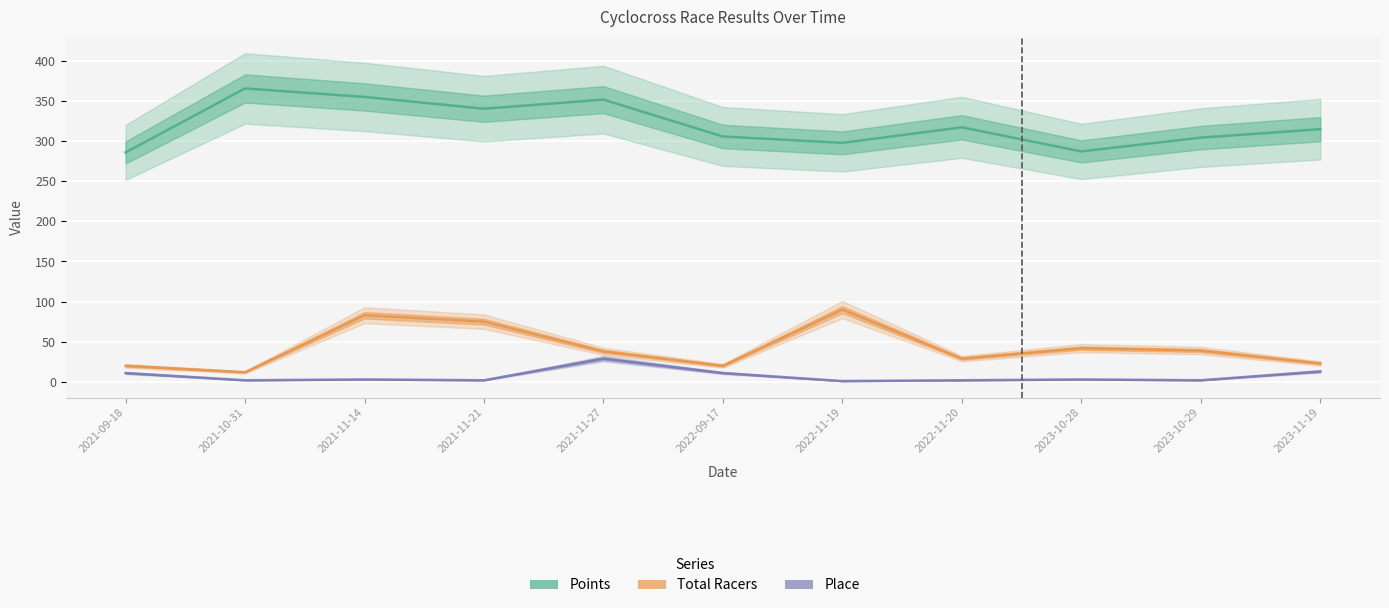

Reading right to left, what are all the values shown in this chart?

Points: 2023-11-19=314.8	2023-10-29=304.3	2023-10-28=287.1	2022-11-20=317.1	2022-11-19=297.8	2022-09-17=305.7	2021-11-27=351.6	2021-11-21=340.3	2021-11-14=355.0	2021-10-31=365.6	2021-09-18=285.8
Total Racers: 2023-11-19=23.0	2023-10-29=39.0	2023-10-28=42.0	2022-11-20=29.0	2022-11-19=90.0	2022-09-17=20.0	2021-11-27=38.0	2021-11-21=75.0	2021-11-14=83.0	2021-10-31=12.0	2021-09-18=20.0
Place: 2023-11-19=13.0	2023-10-29=2.0	2023-10-28=3.0	2022-11-20=2.0	2022-11-19=1.0	2022-09-17=11.0	2021-11-27=29.0	2021-11-21=2.0	2021-11-14=3.0	2021-10-31=2.0	2021-09-18=11.0